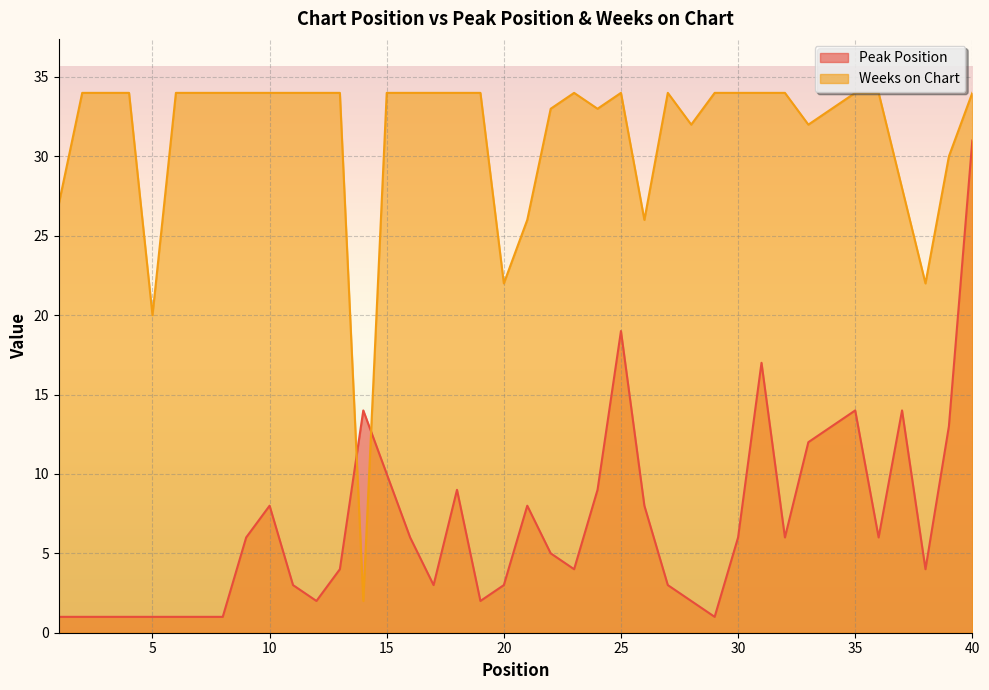

How many times do Peak Position and Weeks on Chart cross each other?

2